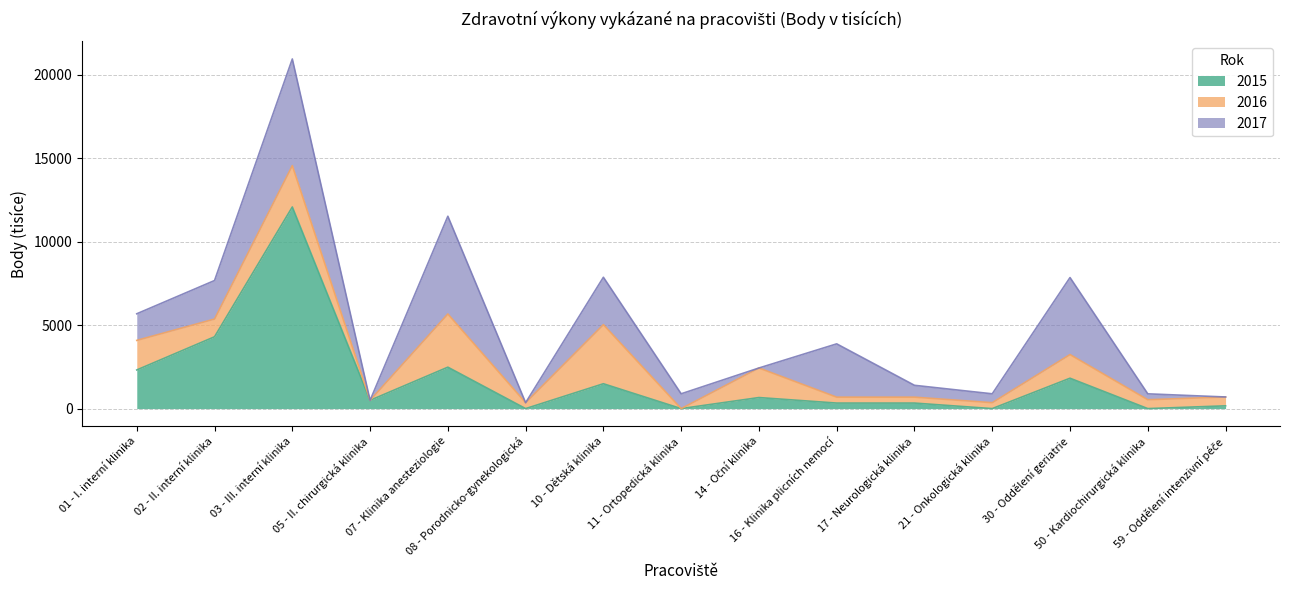

List the series in order of their peak value, highest first.

2015, 2017, 2016